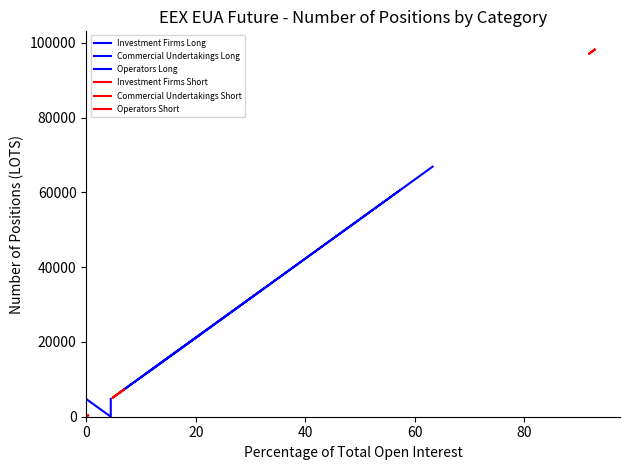

The value of Investment Firms Long at 0 is 4719. True or false?

True